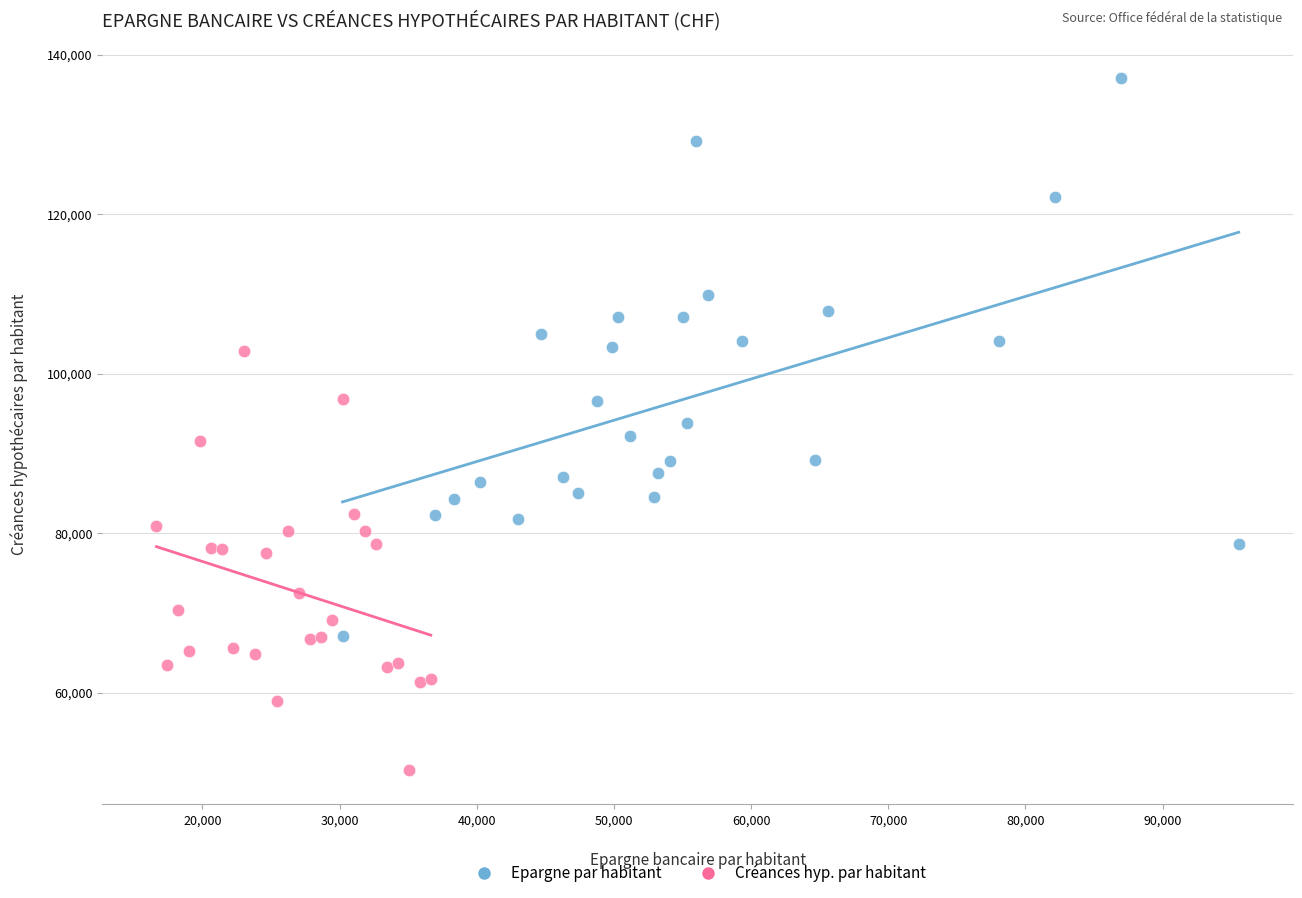

Which series reaches the maximum Y coordinate?

Epargne par habitant